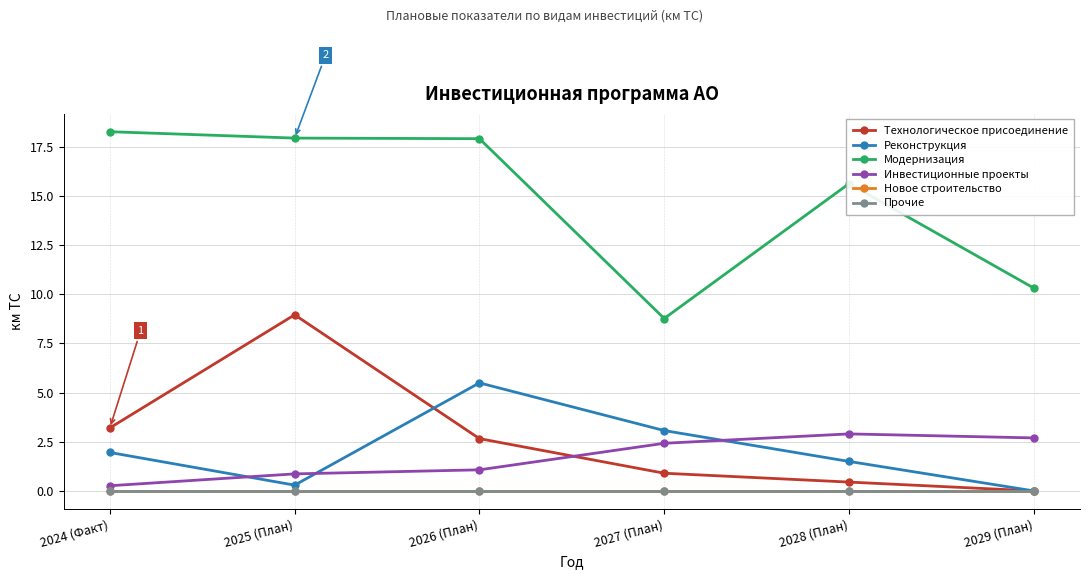

Which category has the highest value in the Реконструкция series?

2026 (План)